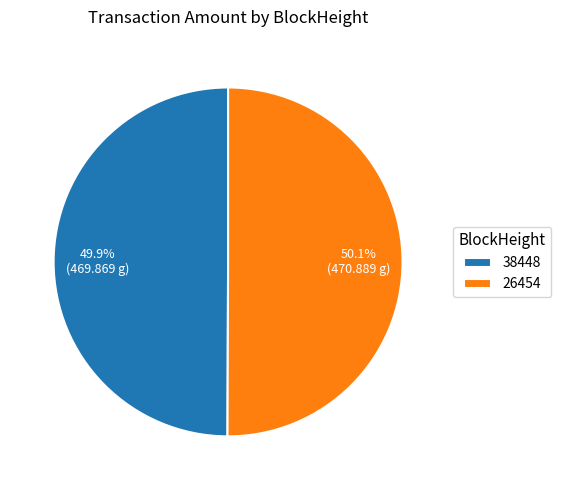

What is the ratio of the value at 26454 to the value at 38448?

1.0